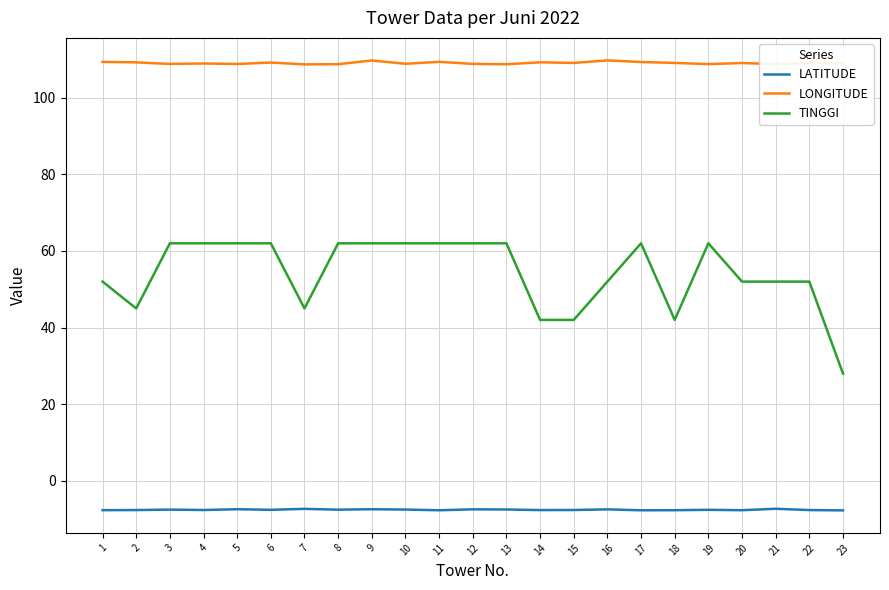

Which series has the widest spread of values?

TINGGI